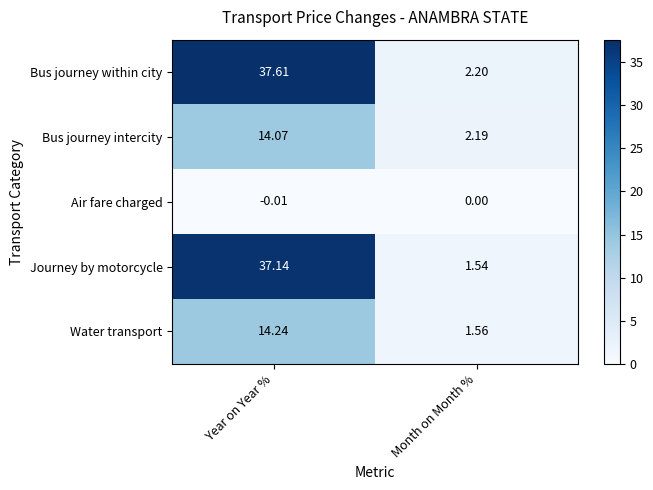

At how many categories does at least one series exceed 4?

1